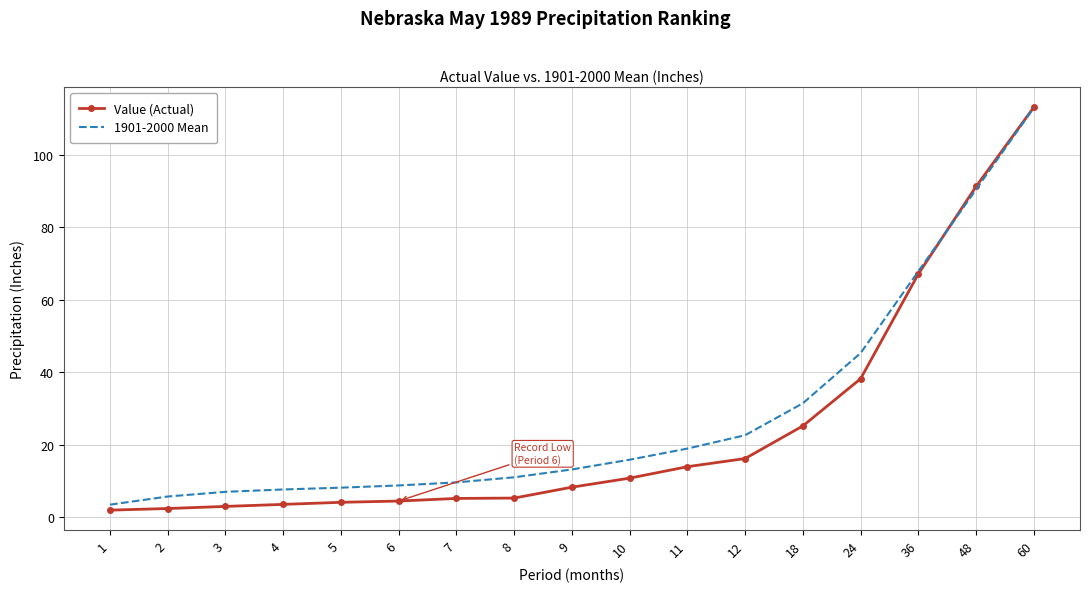

Where is Value (Actual) nearest to the value 57?

36